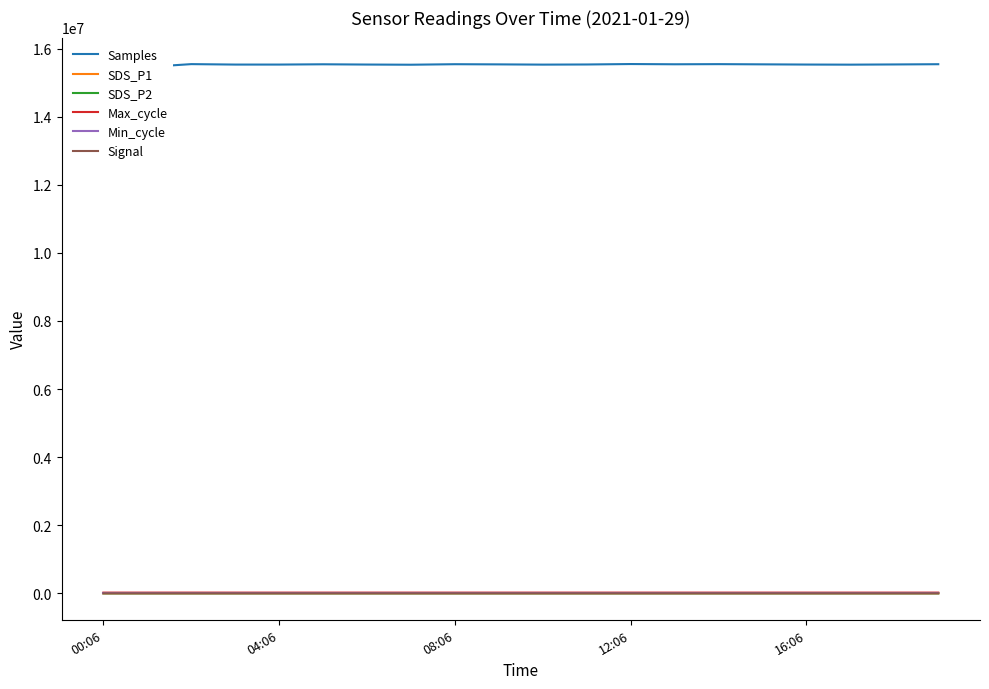

How many data points in SDS_P1 are less than 19?

8